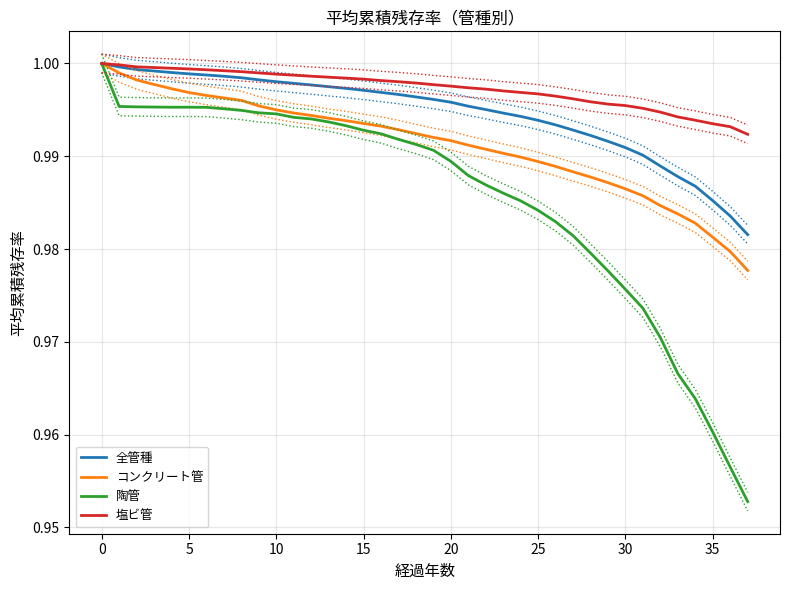

How many series are shown in this chart?

4